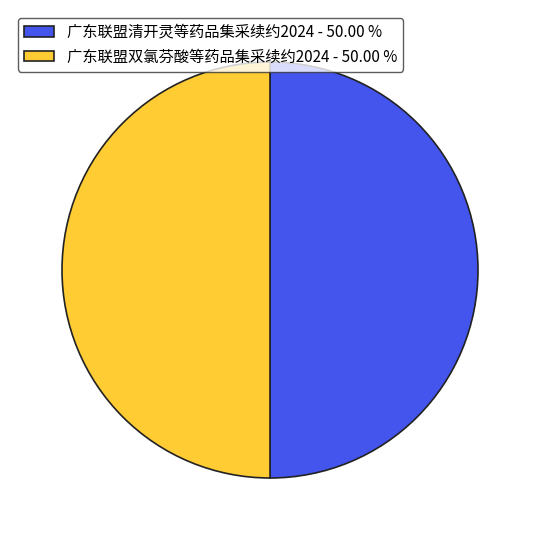

How many segments does this pie chart have?

2